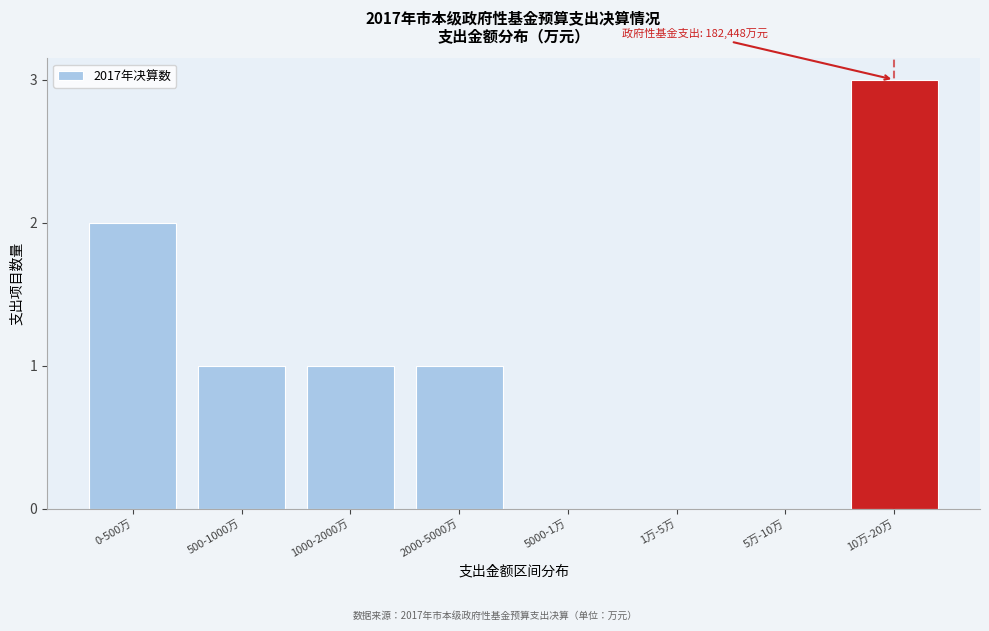

Reading right to left, extract all data points from this chart.

10万-20万=3	5万-10万=0	1万-5万=0	5000-1万=0	2000-5000万=1	1000-2000万=1	500-1000万=1	0-500万=2